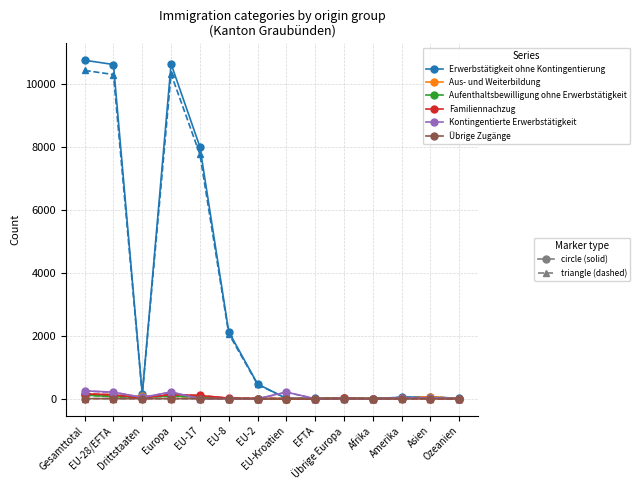

Count the number of data series in this chart.

12